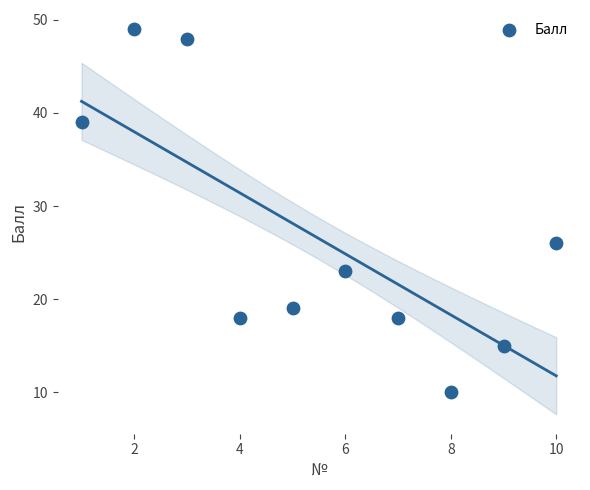

What is the range of X values (max minus min)?

9